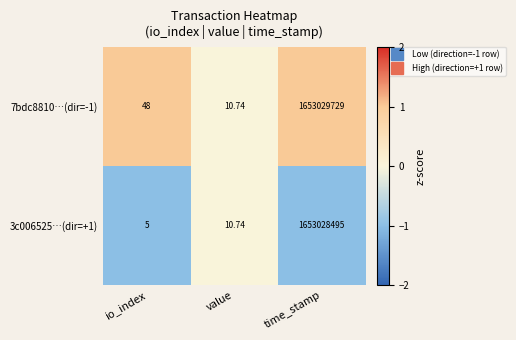

Where does the 3c006525…(dir=+1) series first go above 10?

value